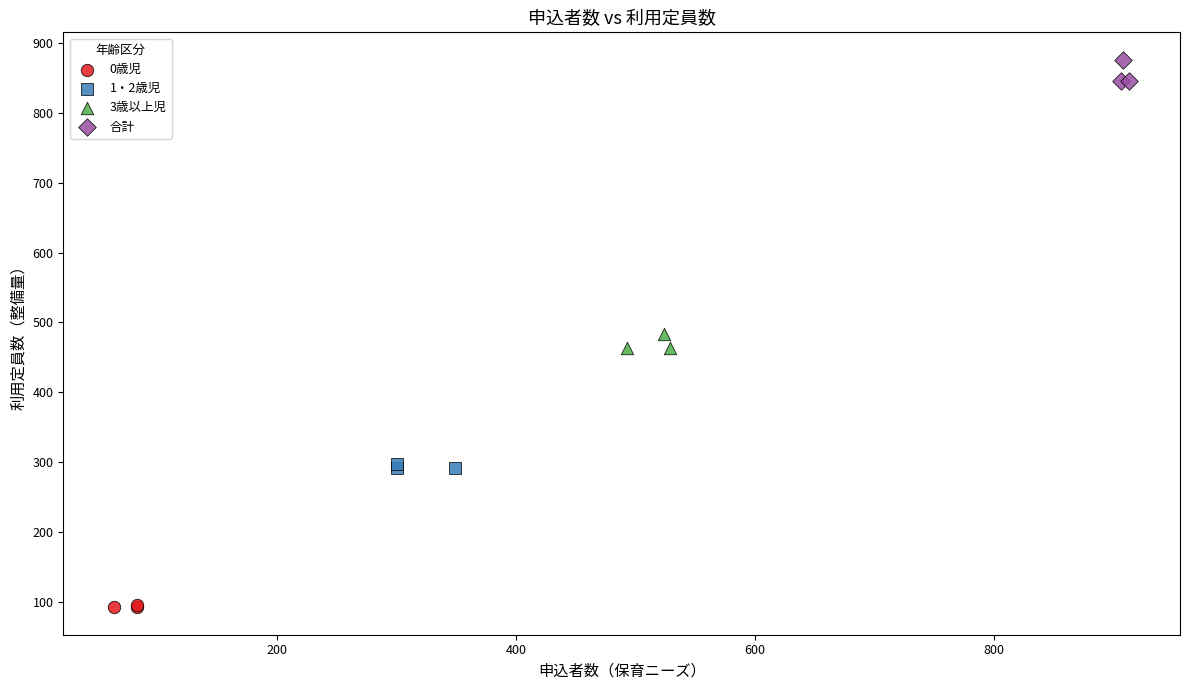

Which series reaches the maximum Y coordinate?

合計